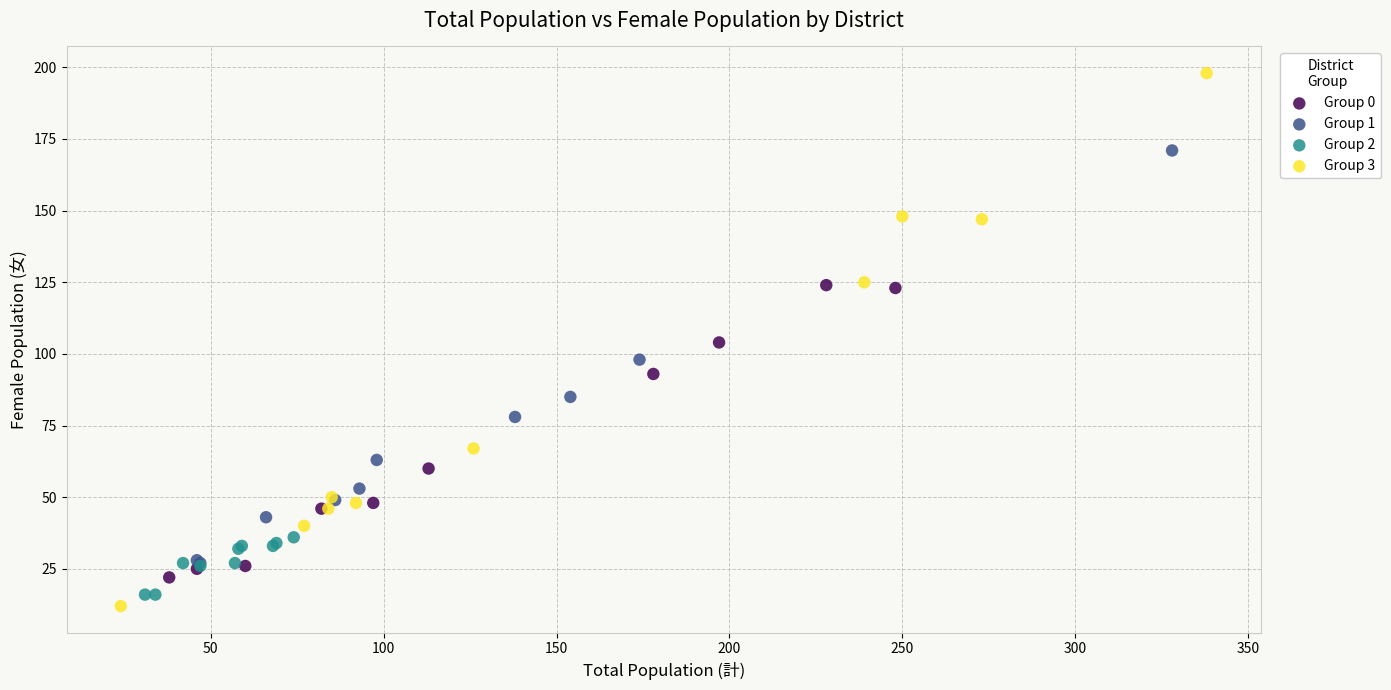

Which series has the widest spread of Y values?

Group 3